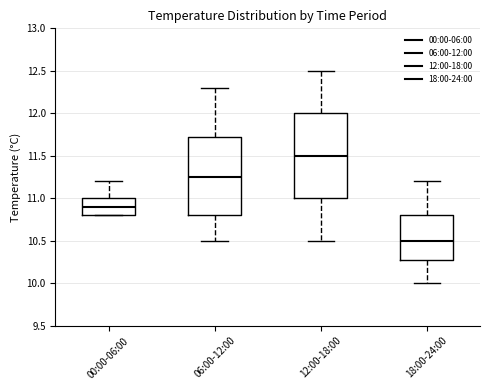

Comparing the boxes themselves (not the whiskers), which one is the tallest?

12:00-18:00